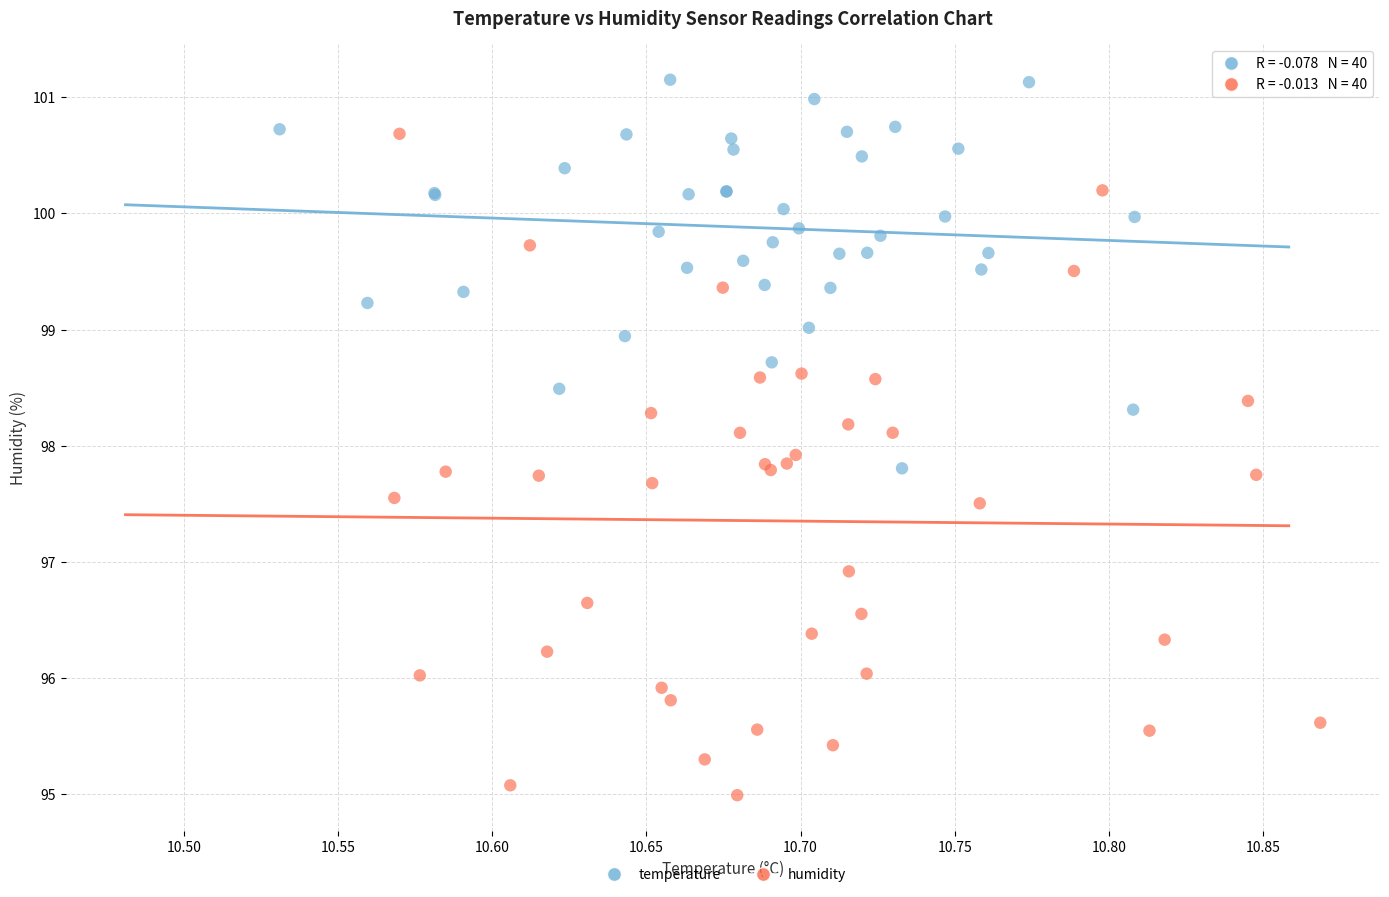

Which series has the largest Y range (max minus min)?

humidity